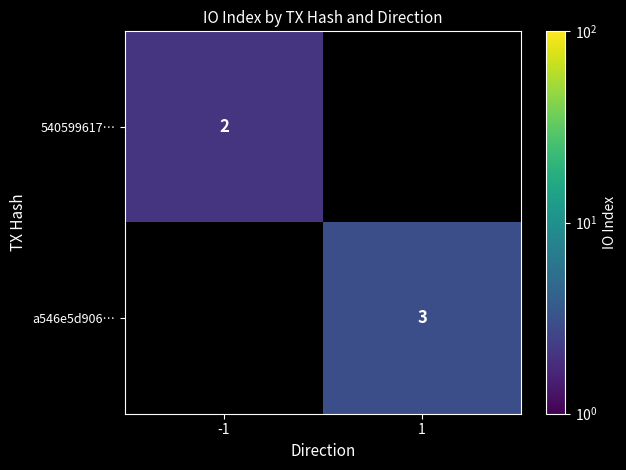

At how many categories does at least one series exceed 2?

1